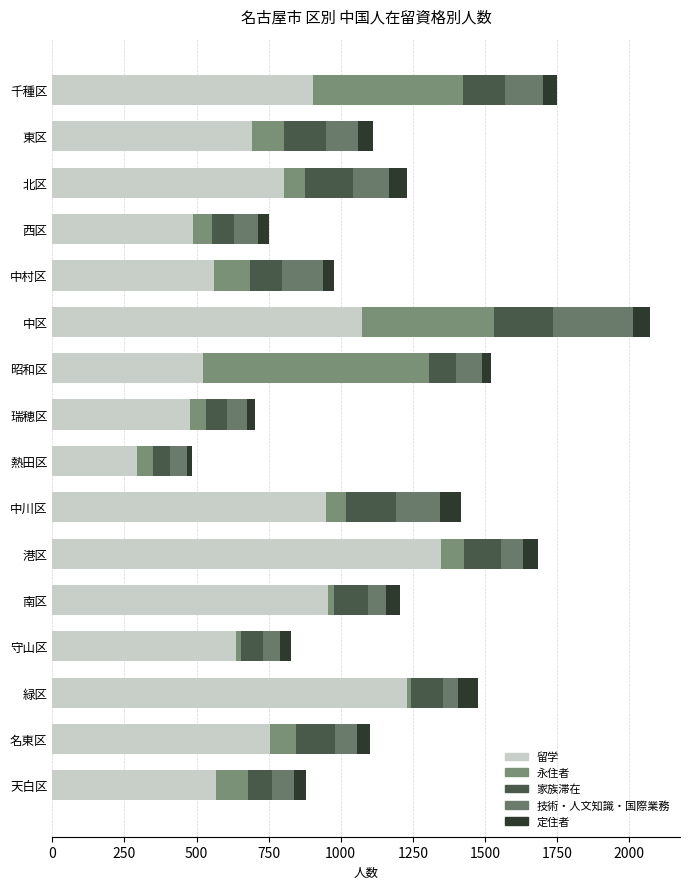

How many distinct data groups are displayed?

5